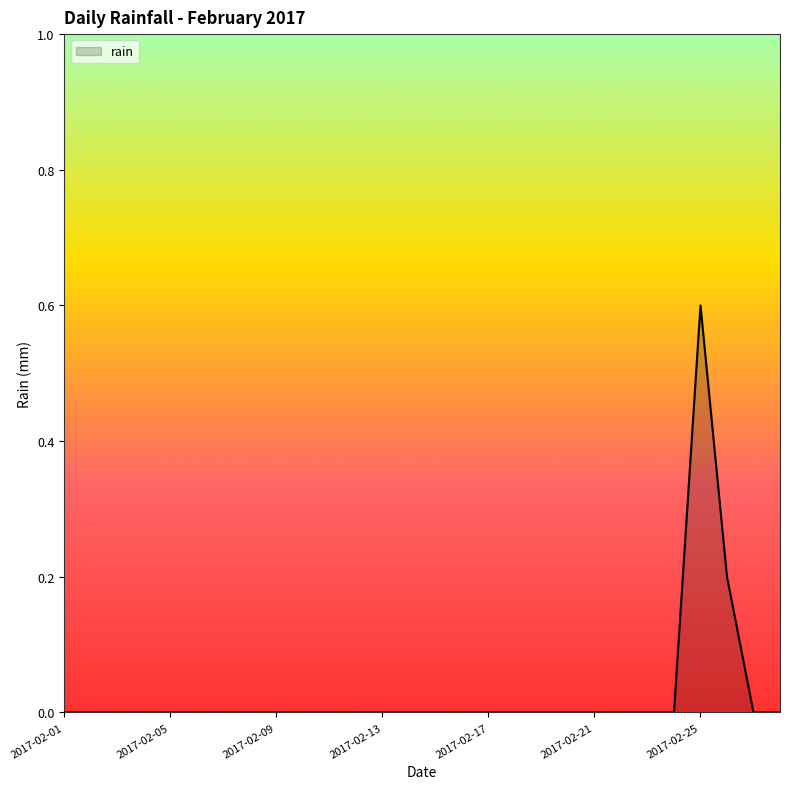

What is the difference between the maximum and minimum values?

0.6